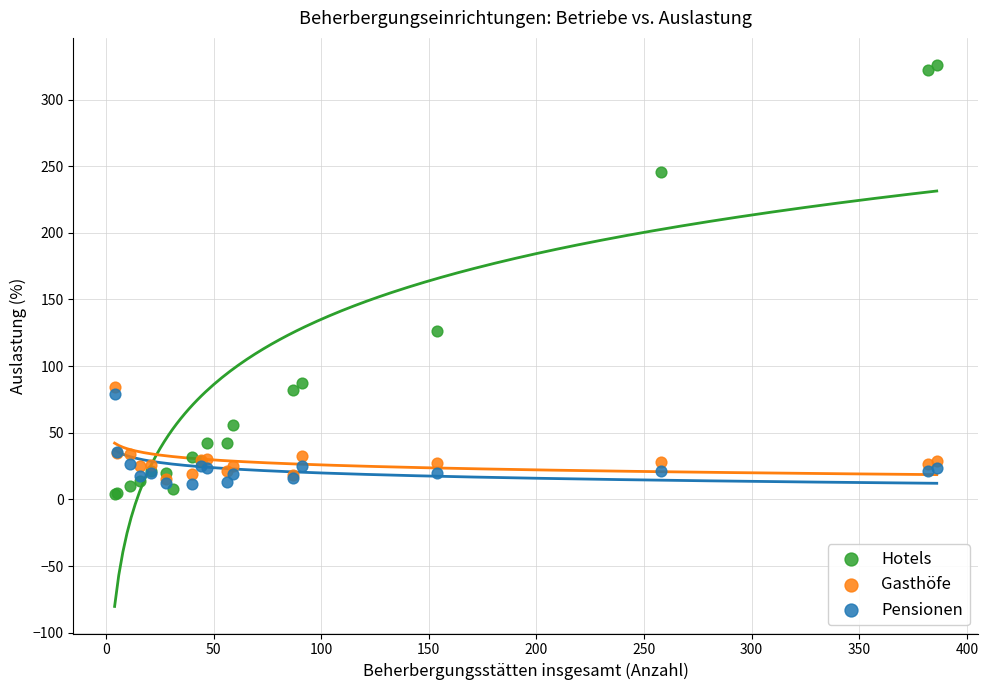

Which series reaches the maximum Y coordinate?

Hotels